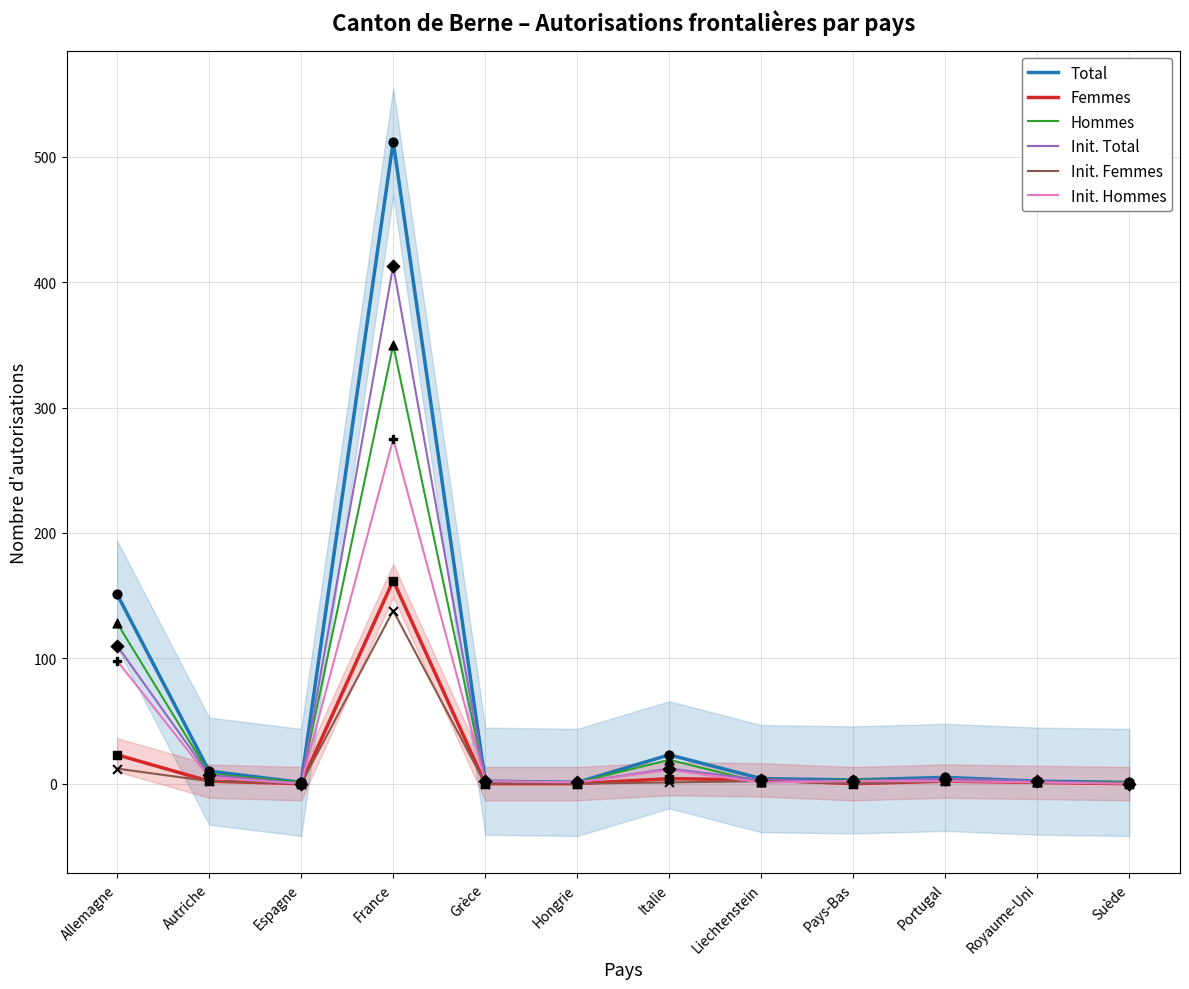

What are all the series names shown in the legend?

Total, Femmes, Hommes, Init. Total, Init. Femmes, Init. Hommes